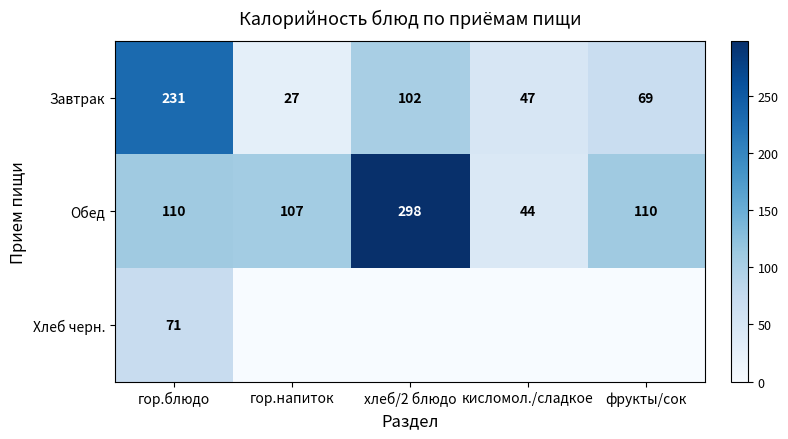

What is the difference between the Завтрак values at гор.напиток and хлеб/2 блюдо?

75